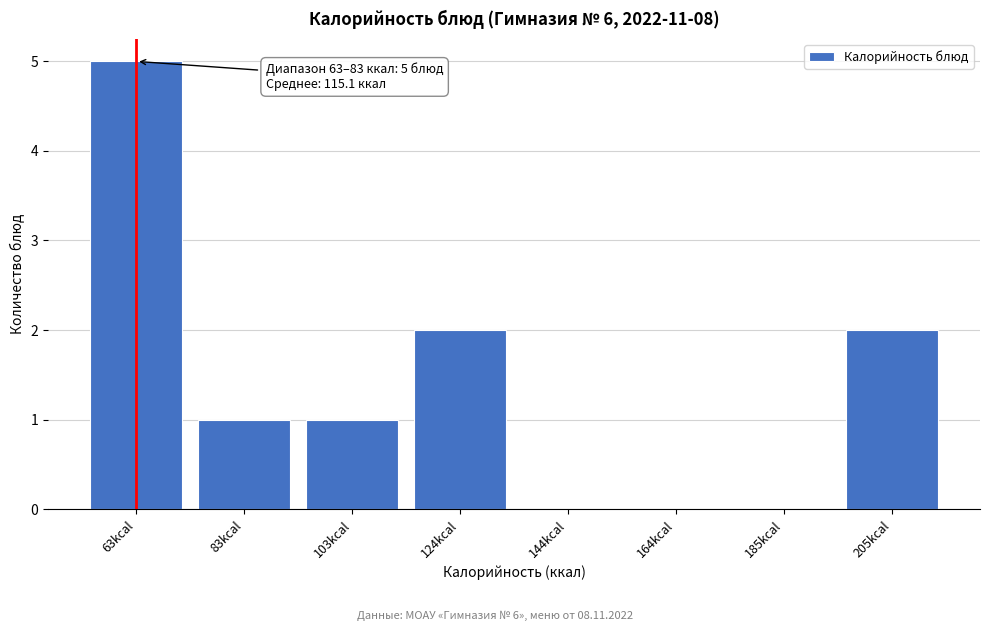

Reading left to right, what are all the values shown in this chart?

63kcal=5	83kcal=1	103kcal=1	124kcal=2	144kcal=0	164kcal=0	185kcal=0	205kcal=2